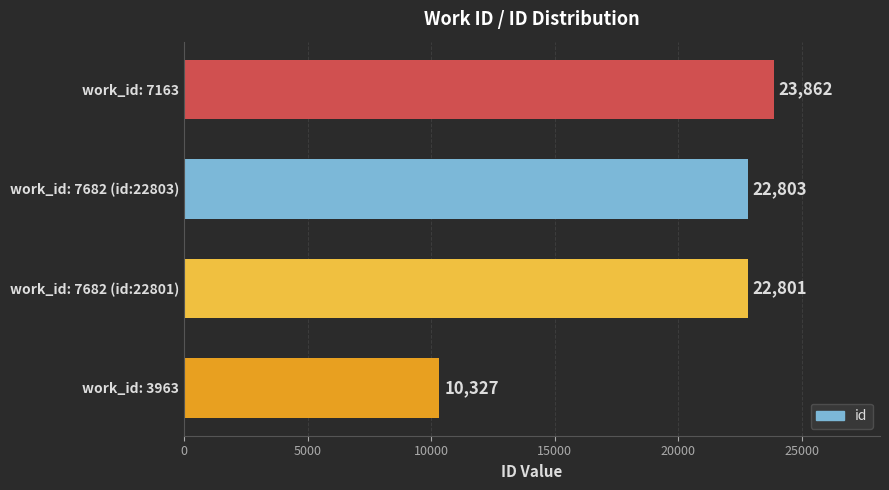

What is the difference between the maximum and minimum values?

13535